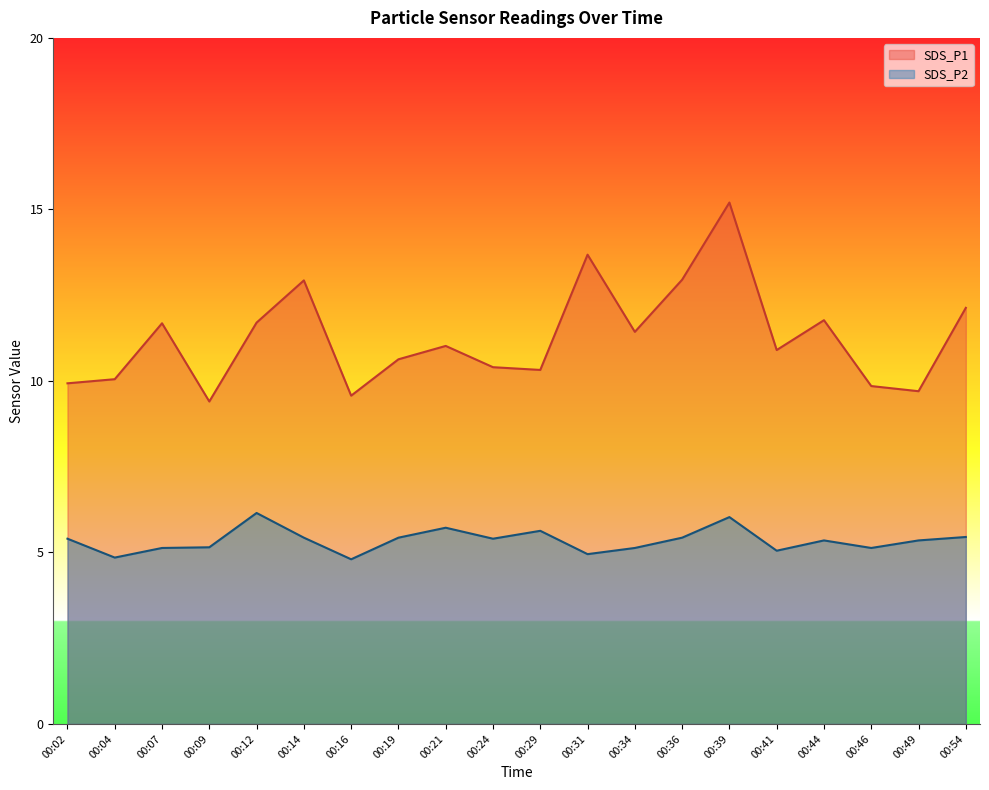

Reading left to right, list all the values displayed in this chart.

SDS_P1: 9.9	10.1	11.7	9.4	11.7	12.9	9.6	10.6	11.0	10.4	10.3	13.7	11.4	12.9	15.2	10.9	11.8	9.8	9.7	12.1
SDS_P2: 5.4	4.8	5.1	5.2	6.2	5.4	4.8	5.4	5.7	5.4	5.6	5.0	5.1	5.4	6.0	5.0	5.3	5.1	5.3	5.5